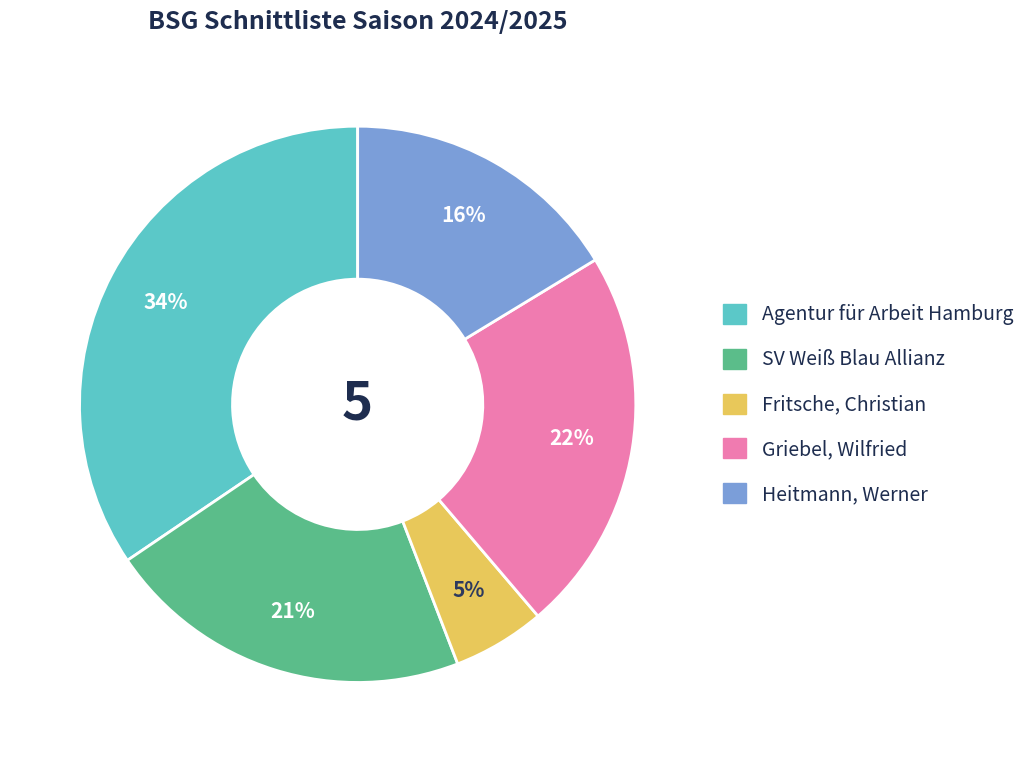

How many slices are in this pie chart?

5